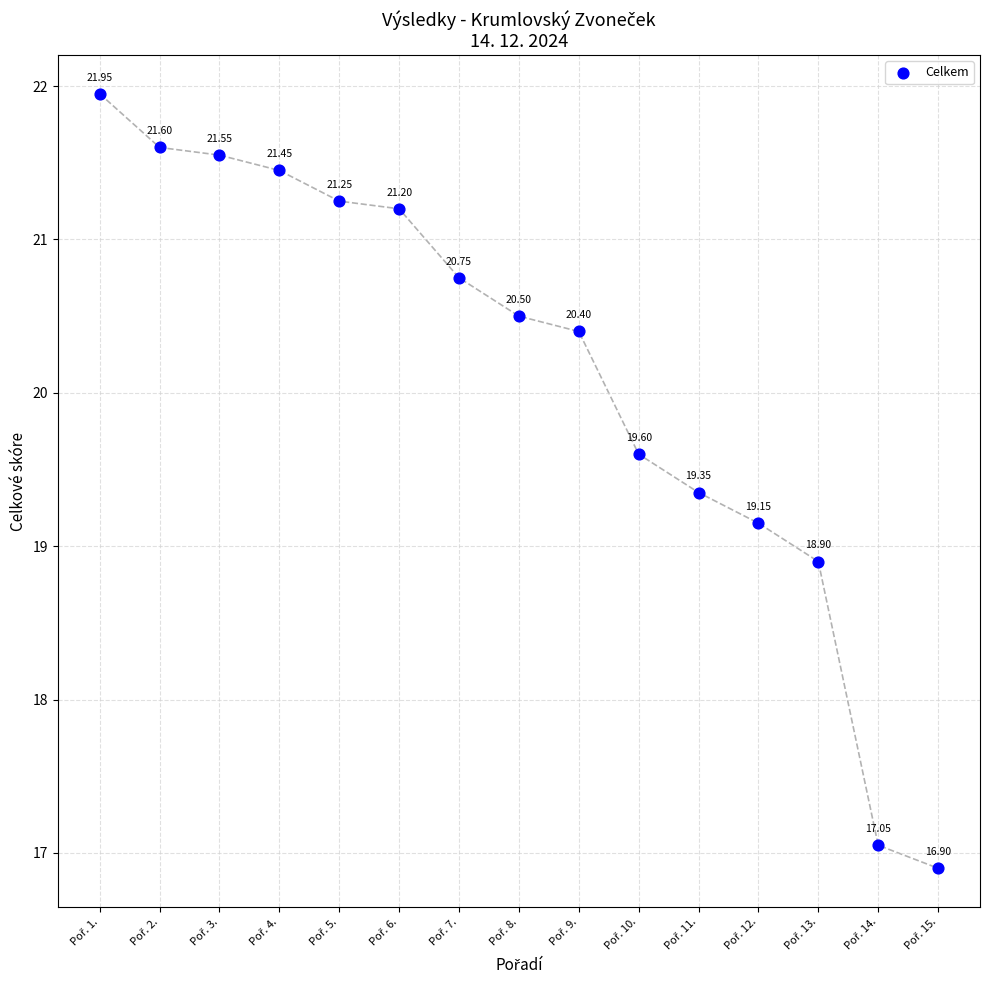

What is the range of X values (max minus min)?

14.0